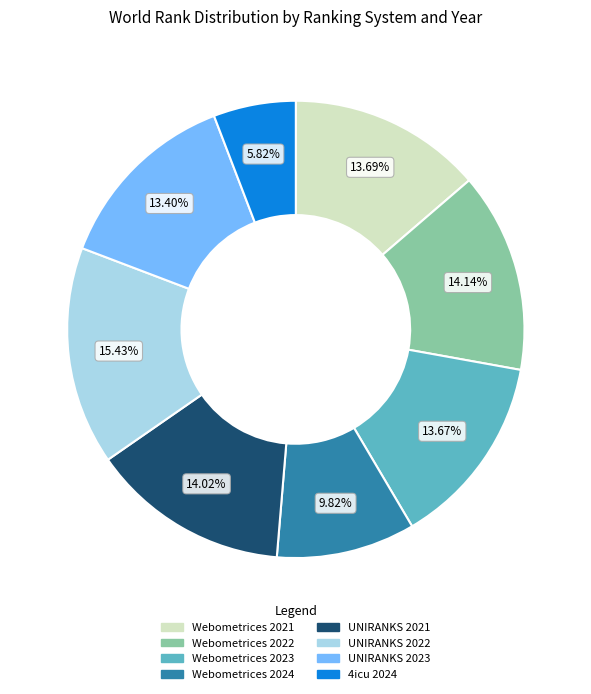

To the nearest percent, what is the difference between the UNIRANKS 2021 and UNIRANKS 2022 slice percentages?

1%